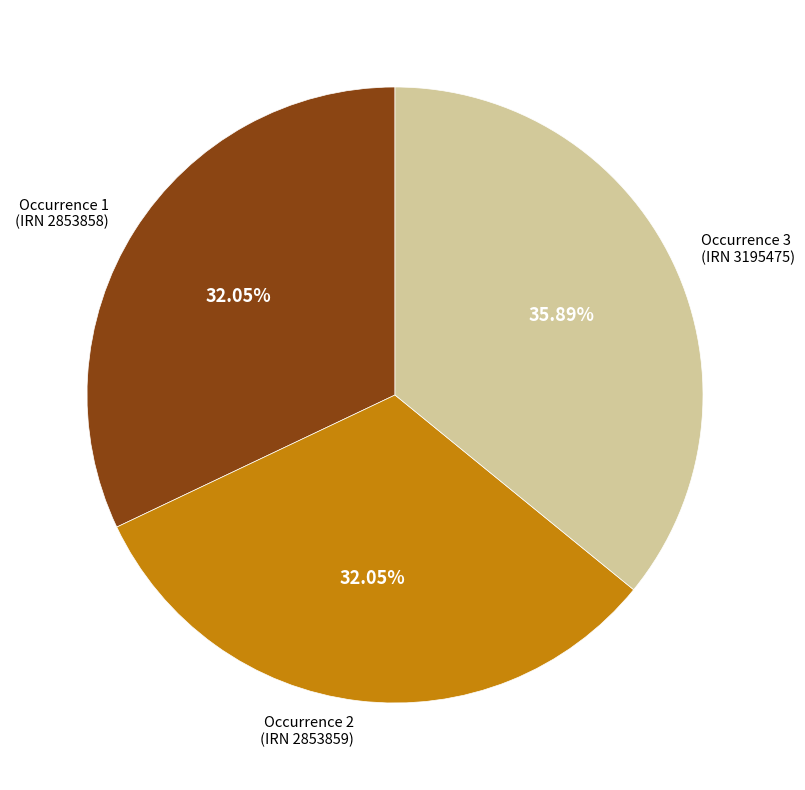

Approximately how many times larger is the value at Occurrence 1 (IRN 2853858) compared to Occurrence 2 (IRN 2853859)?

1.0